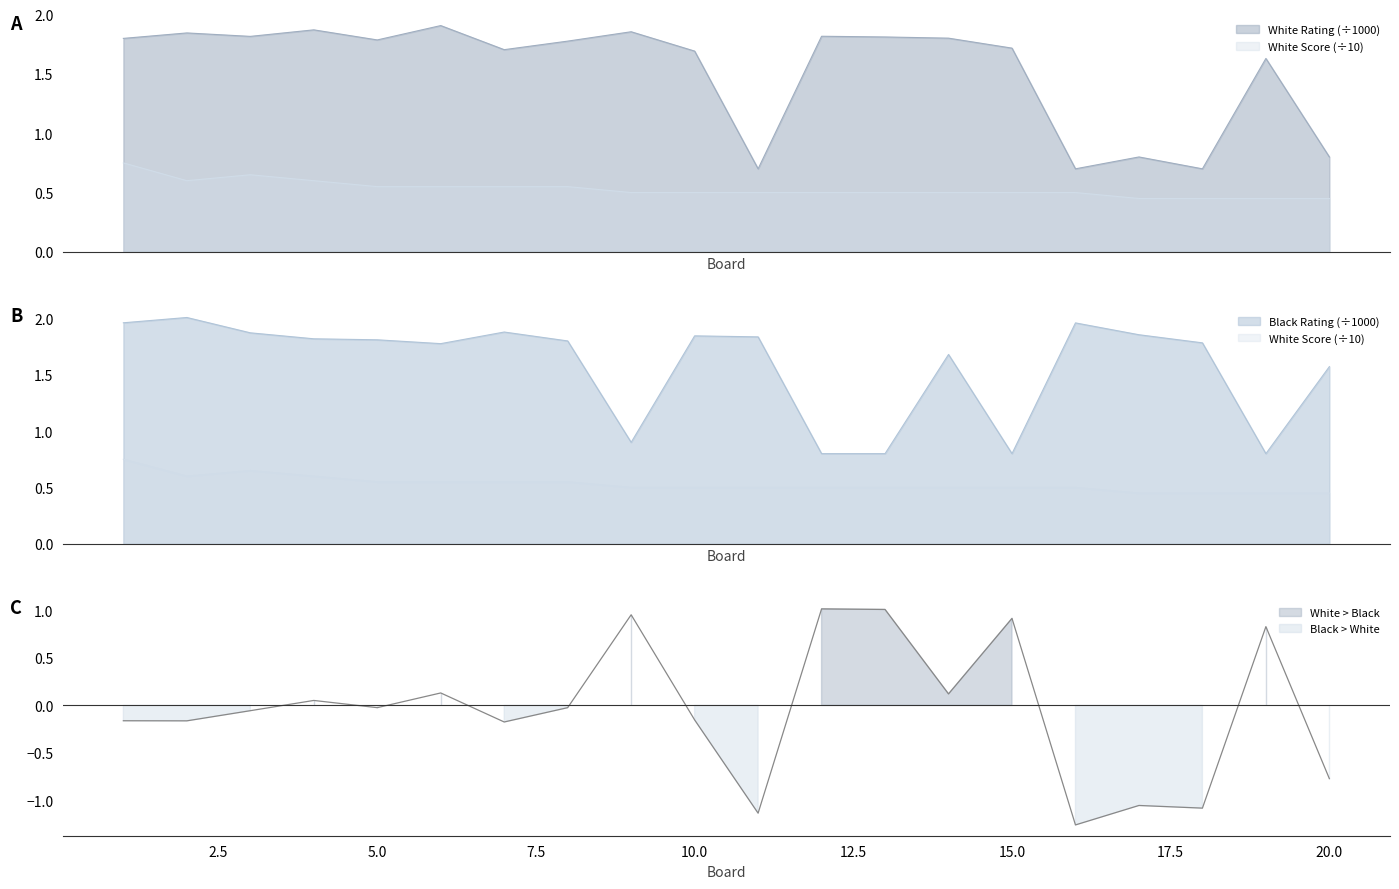

How many interior local valleys does the Black Rating series have?

4